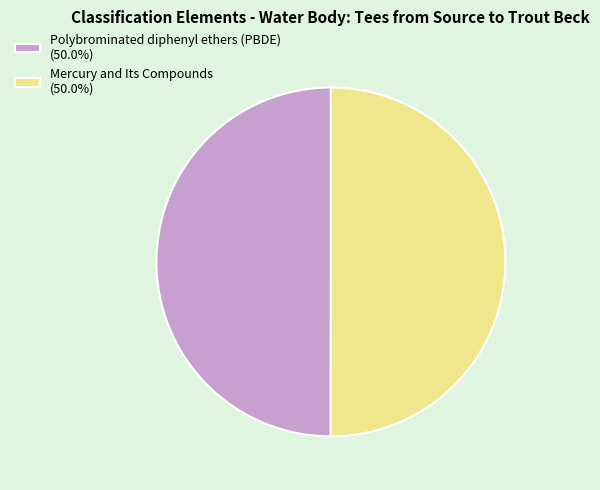

What is the ratio of the value at Polybrominated diphenyl ethers (PBDE) (50.0%) to the value at Mercury and Its Compounds (50.0%)?

1.0